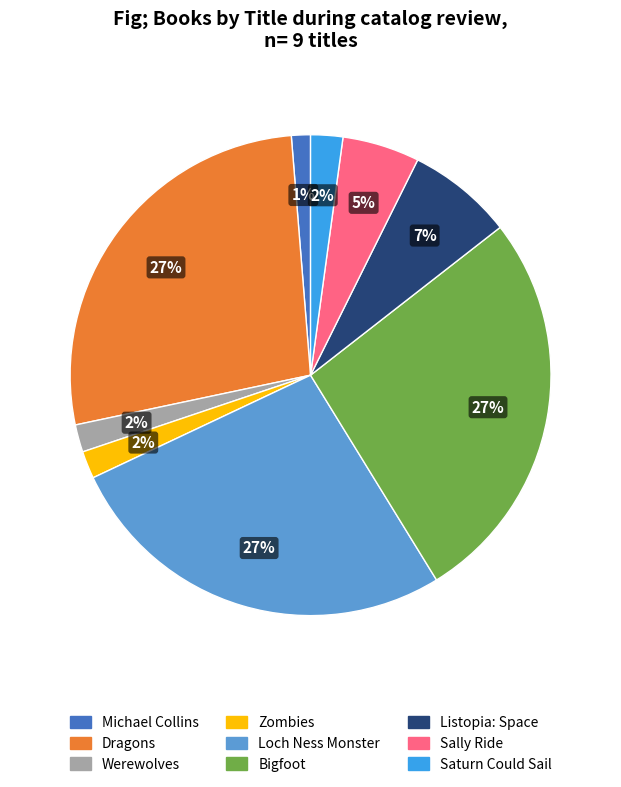

Which has a higher value, Michael Collins or Bigfoot?

Bigfoot